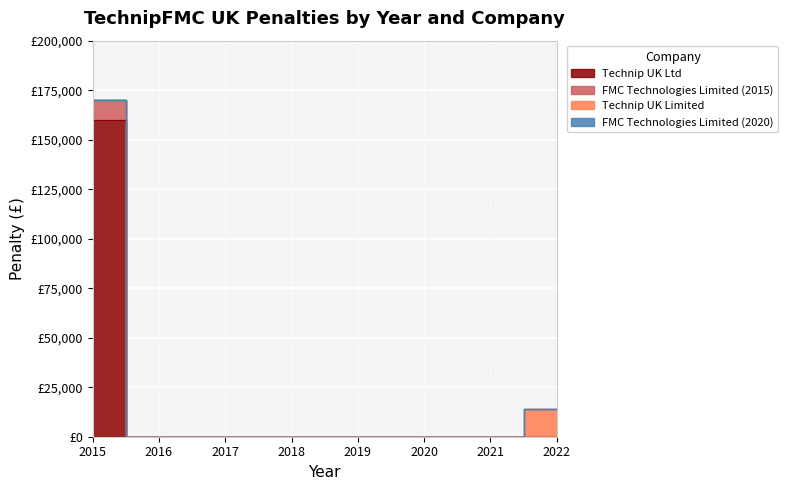

True or false: Technip UK Ltd (2015) has a value of 0 at 2022 (Technip UK Limited).

True